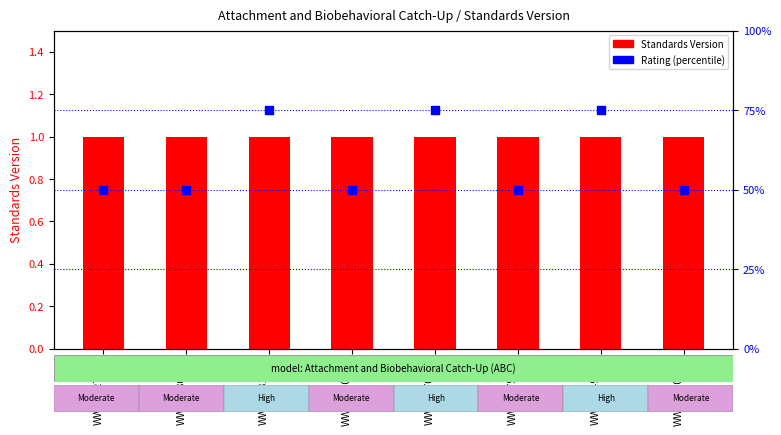

At how many categories does at least one series exceed 0?

8